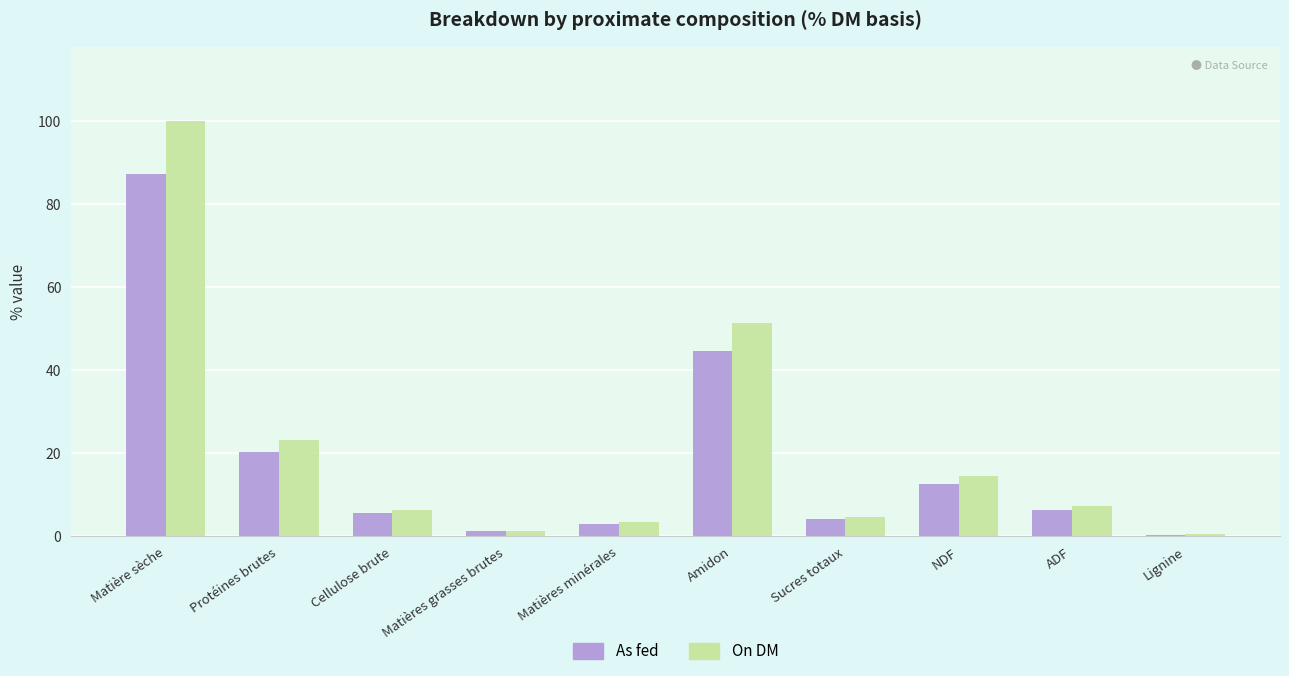

What is the value of the On DM bar at the 10th from the left?

0.5